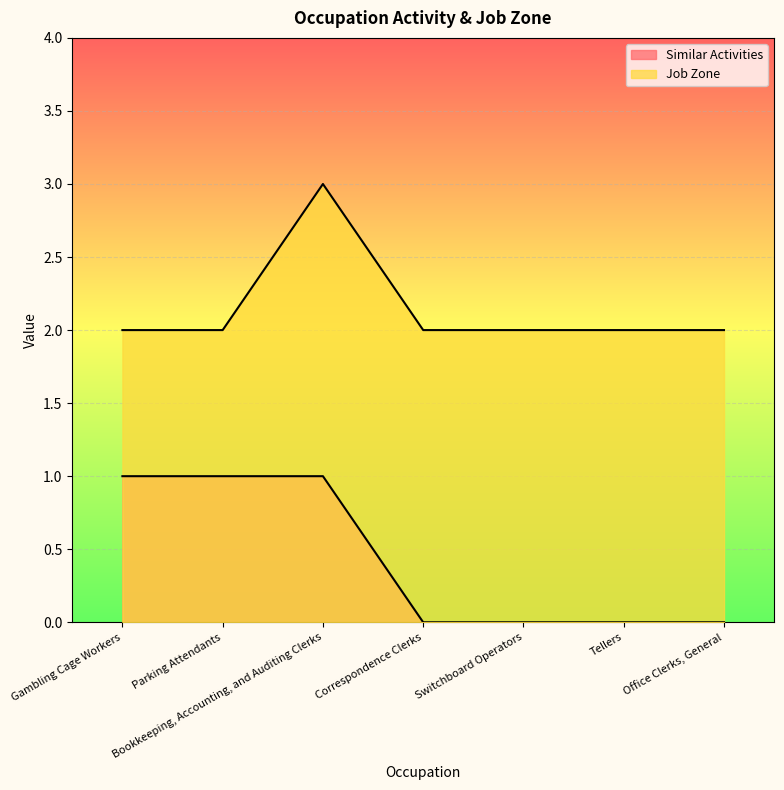

Rank the series by their maximum value, from lowest to highest.

Similar Activities, Job Zone